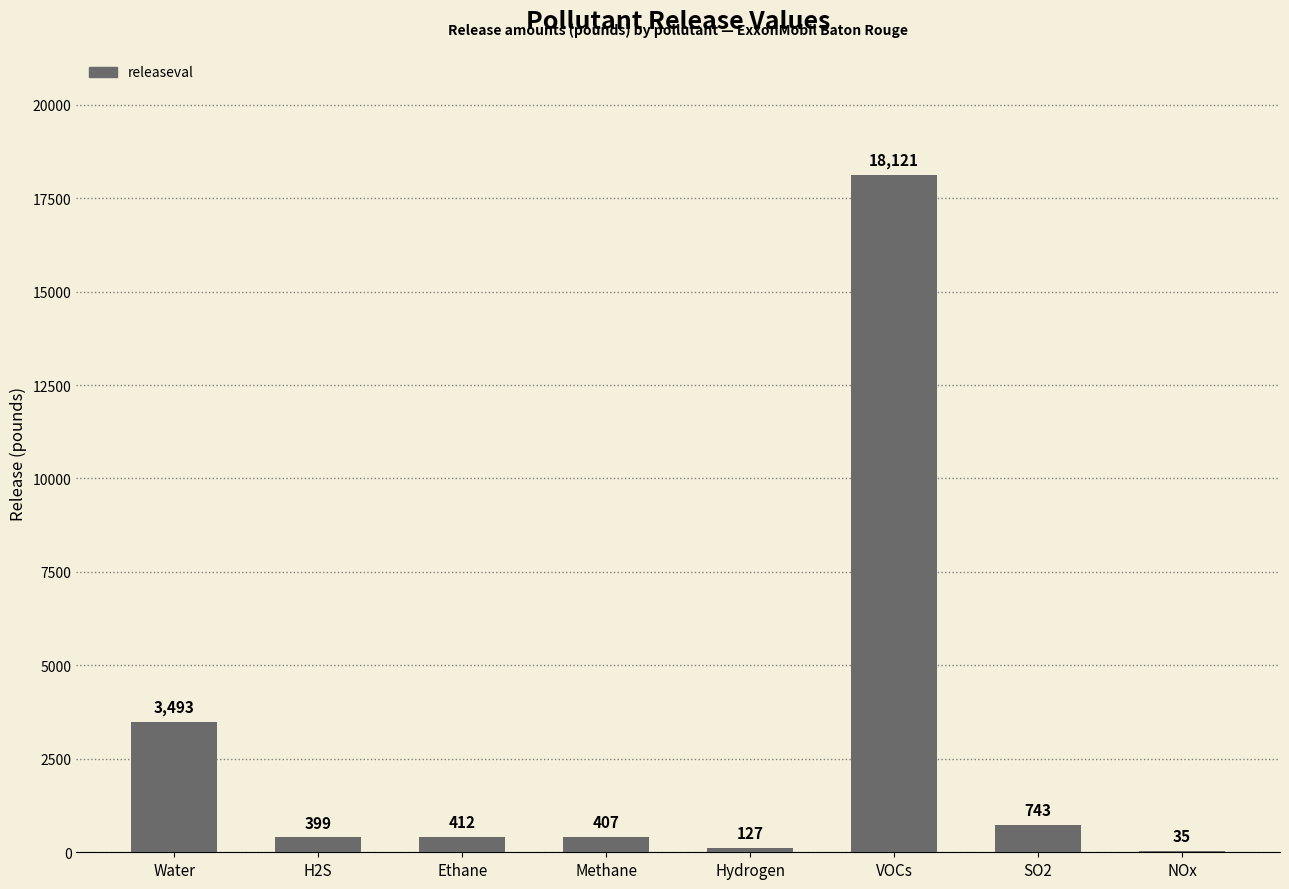

Reading left to right, transcribe all the data shown in this chart.

Water=3493	H2S=399	Ethane=412	Methane=407	Hydrogen=127	VOCs=18121	SO2=743	NOx=35